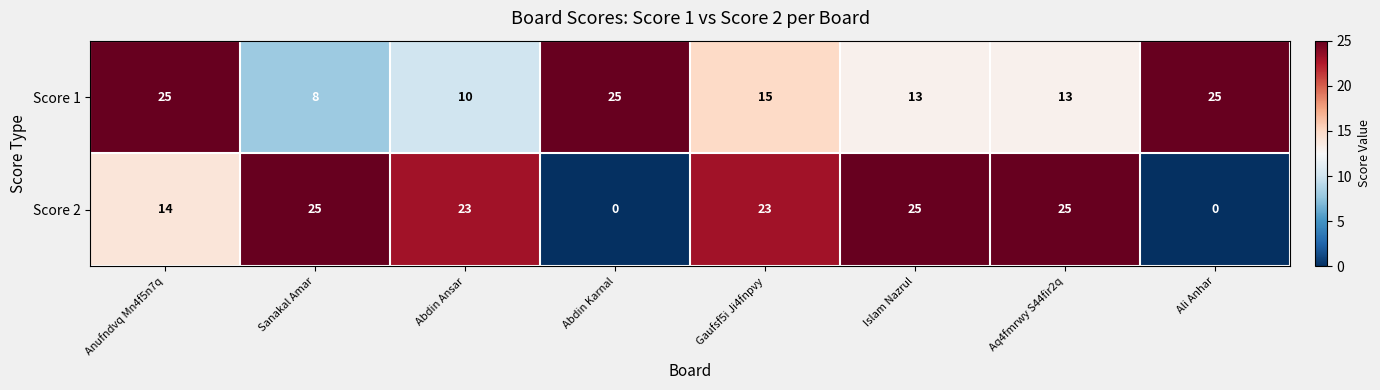

What is the spread (max minus min) of values at Abdin Karnal?

25